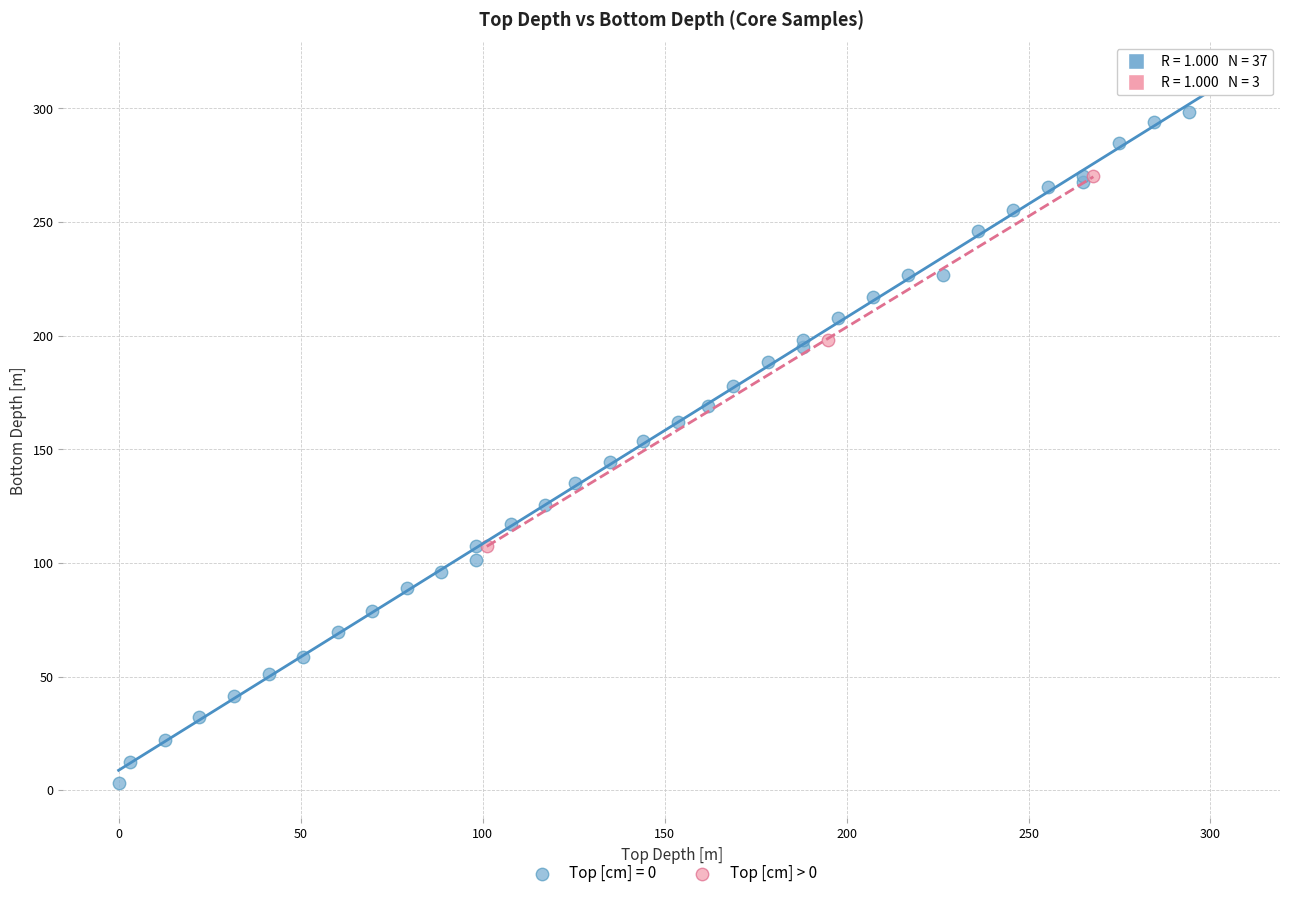

Which series contains the lowest Y value?

Top [cm] = 0